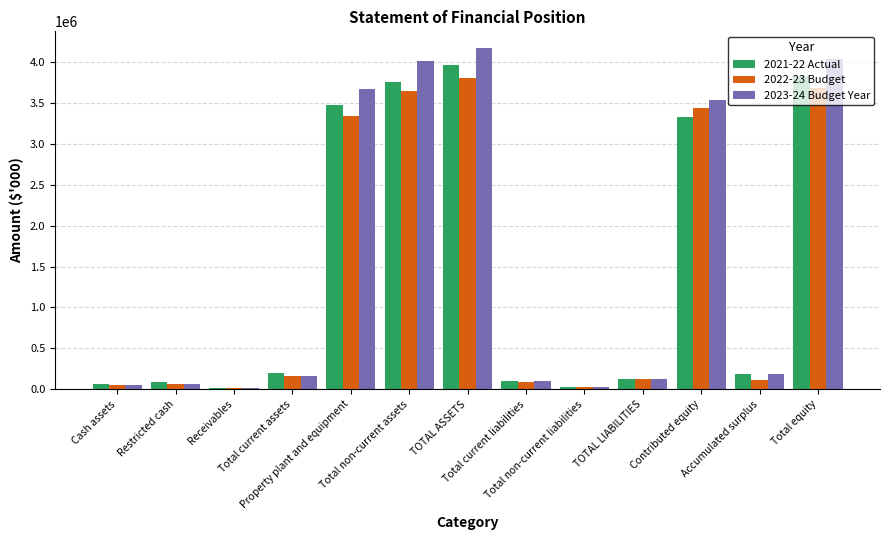

At how many categories does at least one series exceed 1205758?

5